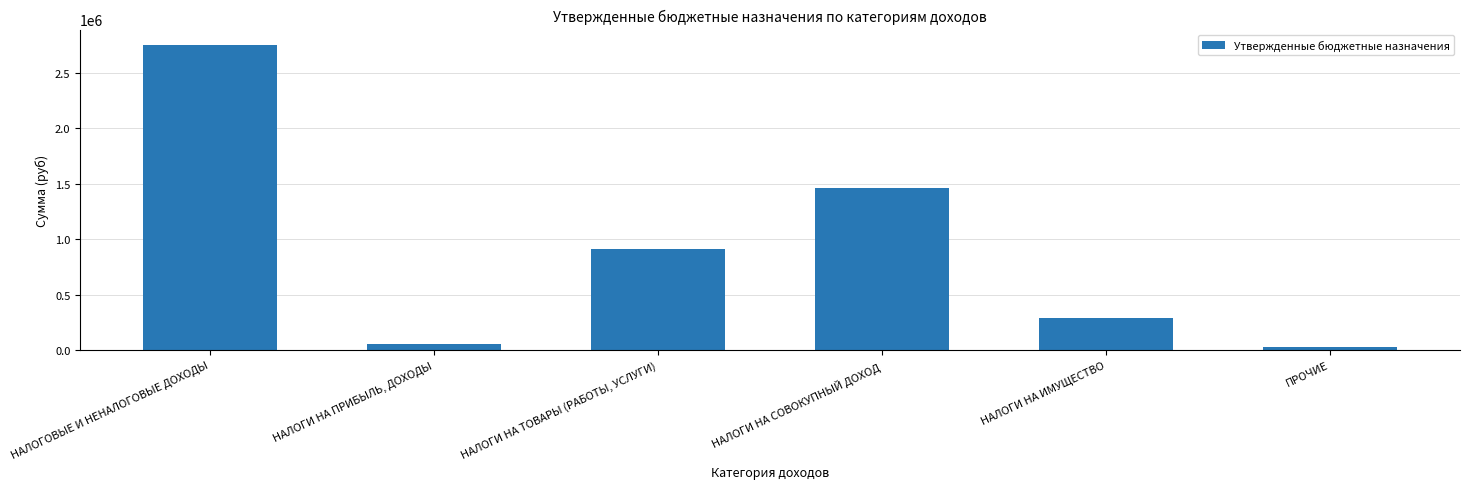

Between НАЛОГИ НА ИМУЩЕСТВО and НАЛОГОВЫЕ И НЕНАЛОГОВЫЕ ДОХОДЫ, which is larger?

НАЛОГОВЫЕ И НЕНАЛОГОВЫЕ ДОХОДЫ